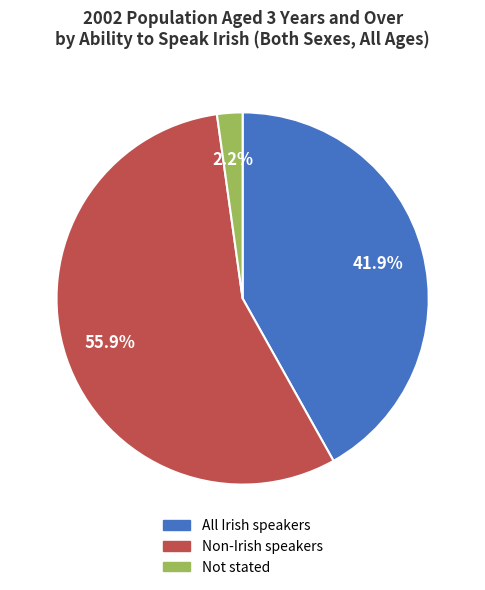

Is there a majority slice in this chart?

Yes